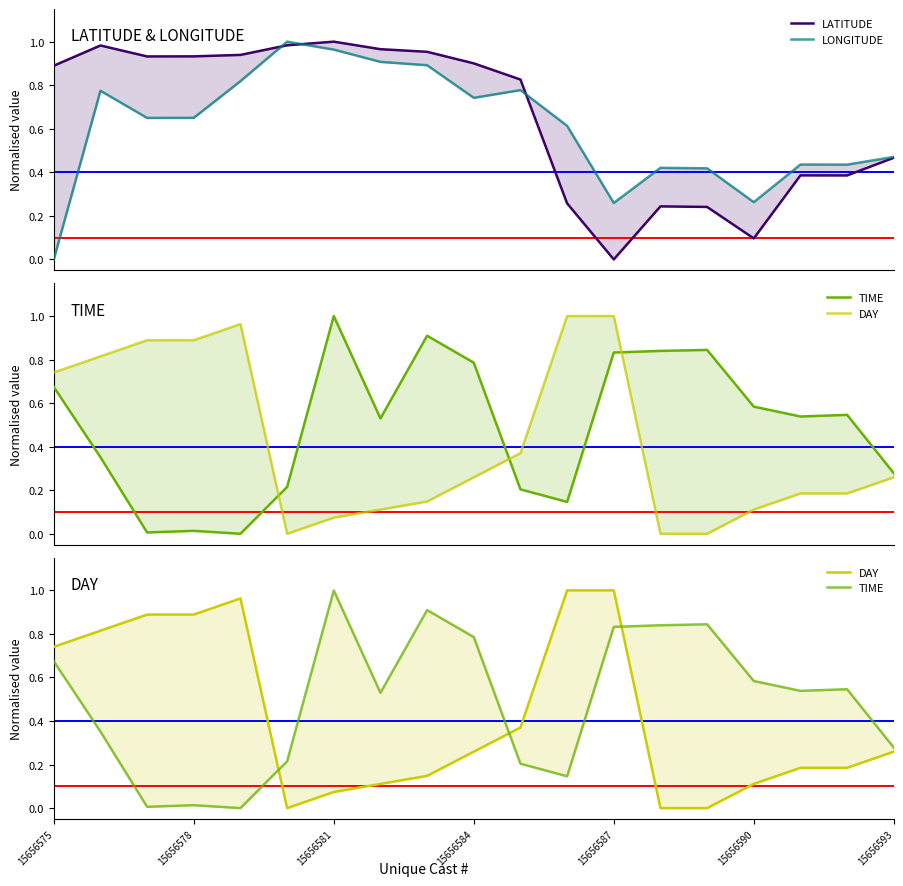

True or false: TIME has more than 1 interior local peaks.

True